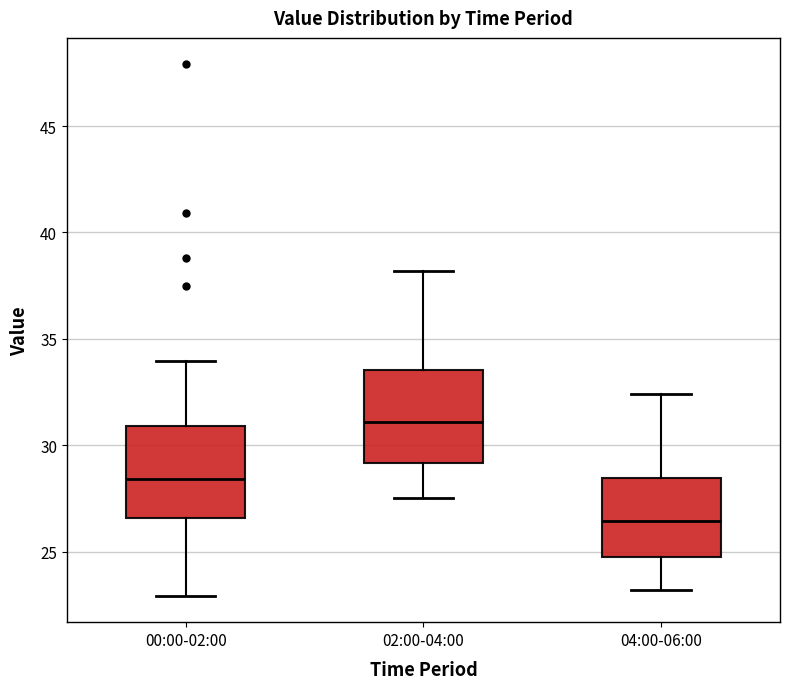

Where does the upper whisker of the box for 02:00-04:00 end on the y-axis? The values are not printed on the chart, so give them approximately, as read against the axis.

38.0